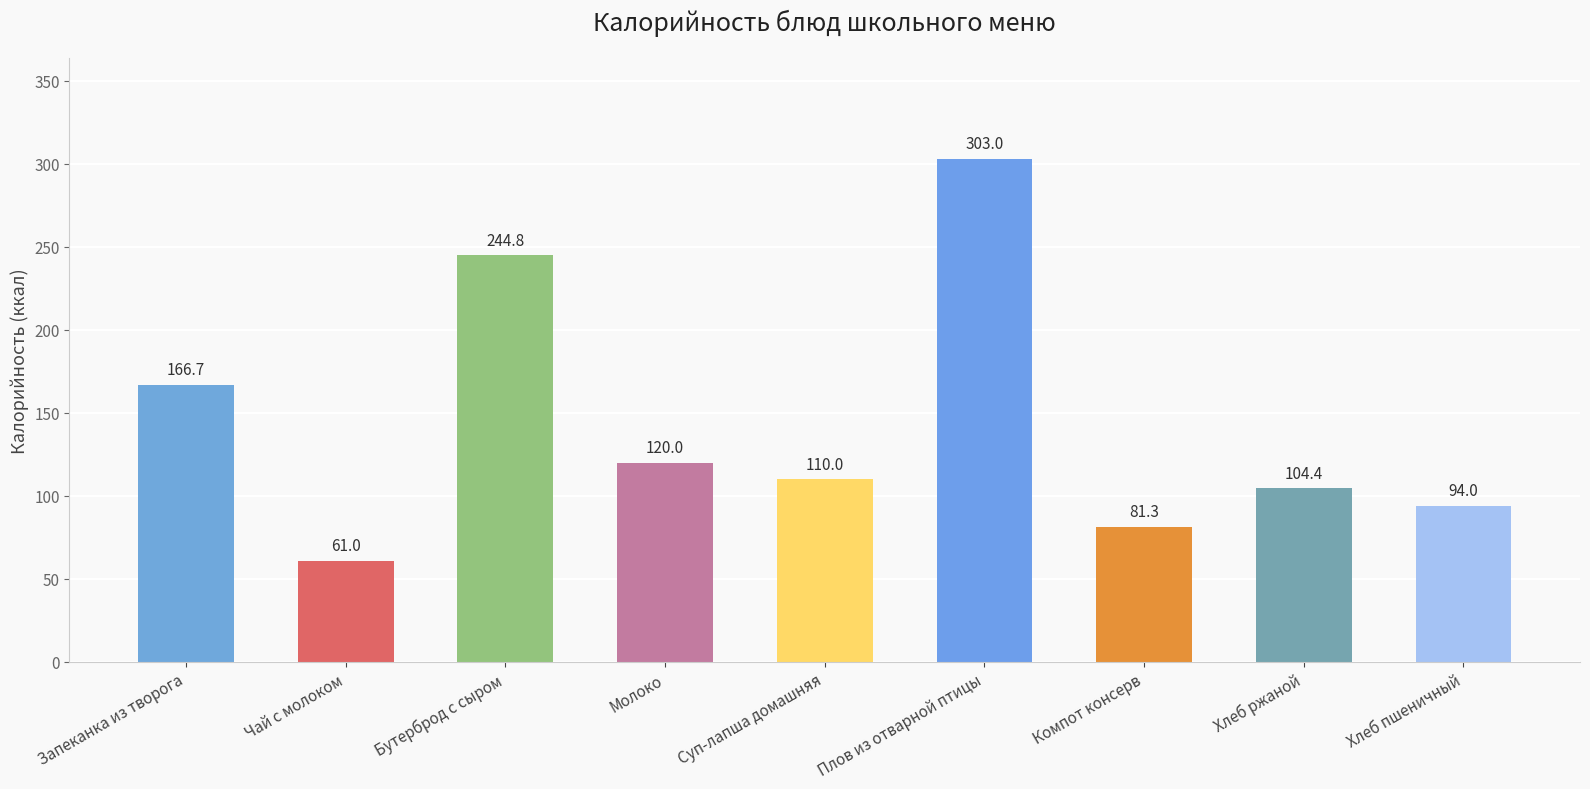

Rank the categories by value from highest to lowest.

Плов из отварной птицы, Бутерброд с сыром, Запеканка из творога, Молоко, Суп-лапша домашняя, Хлеб ржаной, Хлеб пшеничный, Компот консерв, Чай с молоком